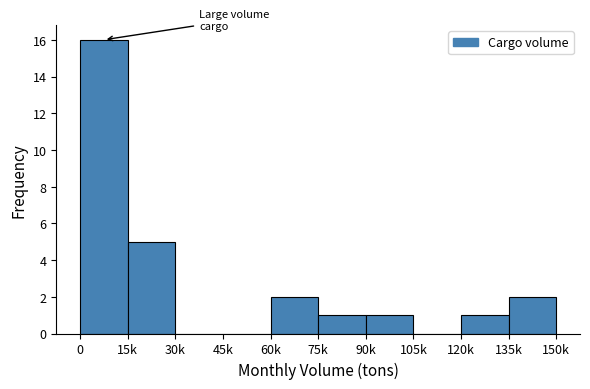

Reading left to right, what are all the values shown in this chart?

0=16	15k=5	30k=0	45k=0	60k=2	75k=1	90k=1	105k=0	120k=1	135k=2